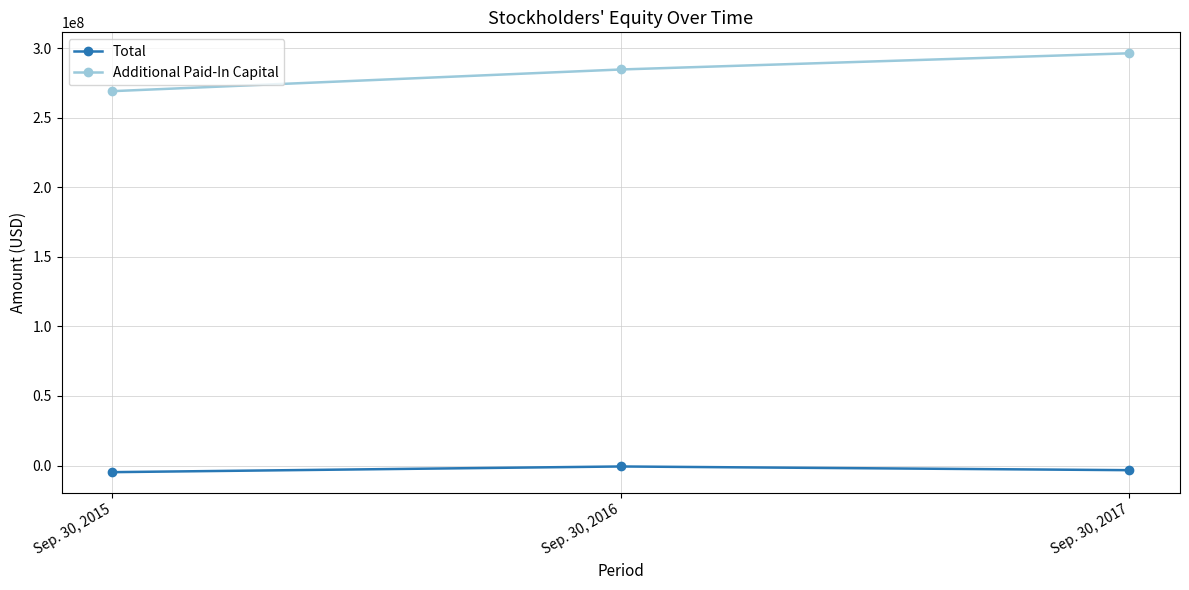

Rank the series by their average value, from lowest to highest.

Total, Additional Paid-In Capital